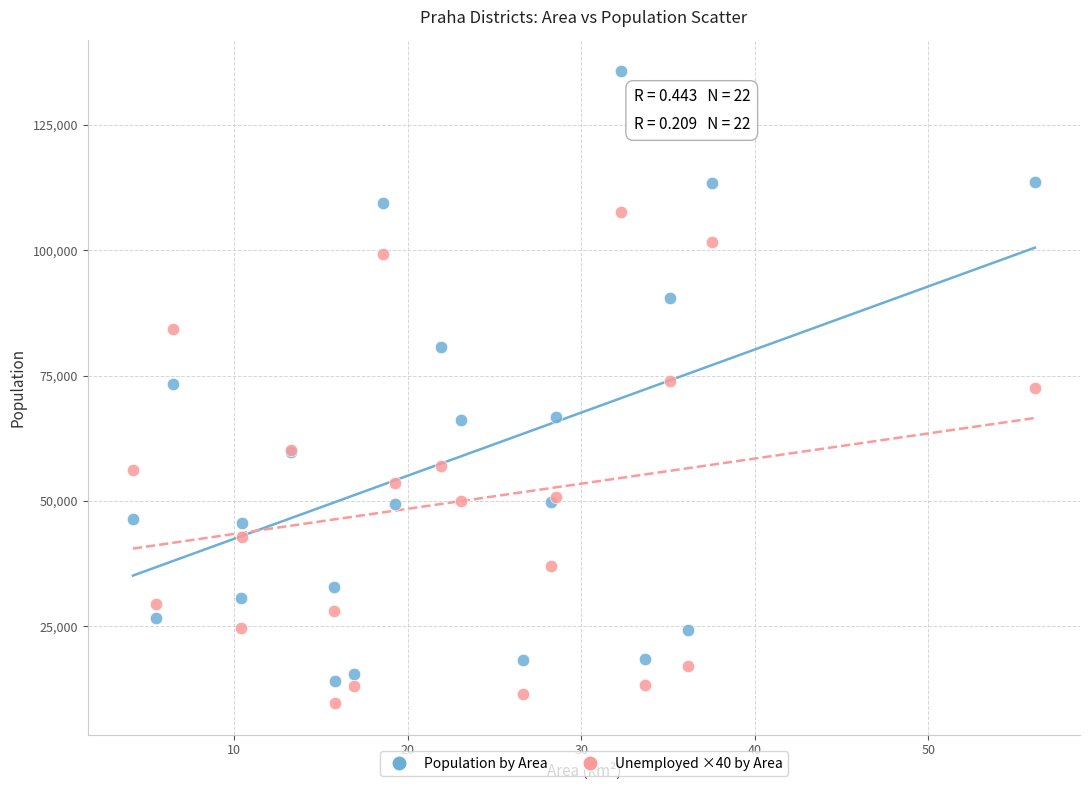

Which series reaches the maximum Y coordinate?

Population by Area